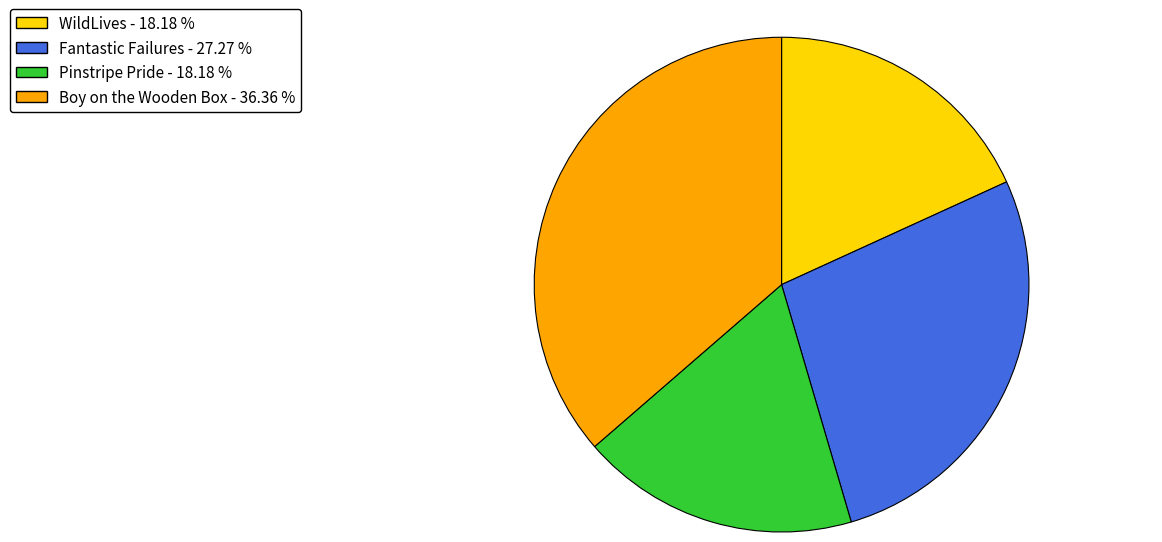

Does any single category account for the majority?

No